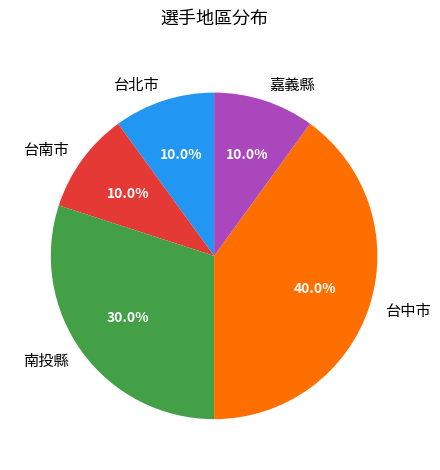

Count the number of slices in the pie.

5